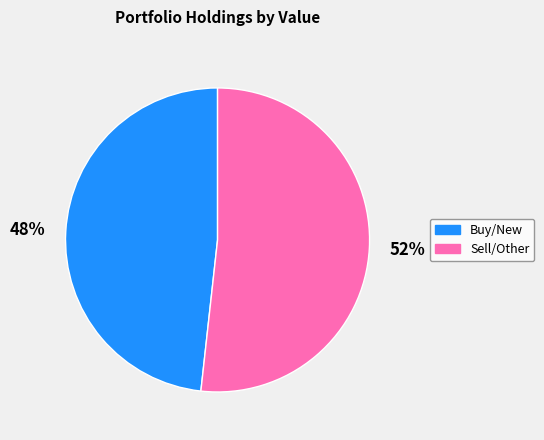

Does any single category account for the majority?

Yes